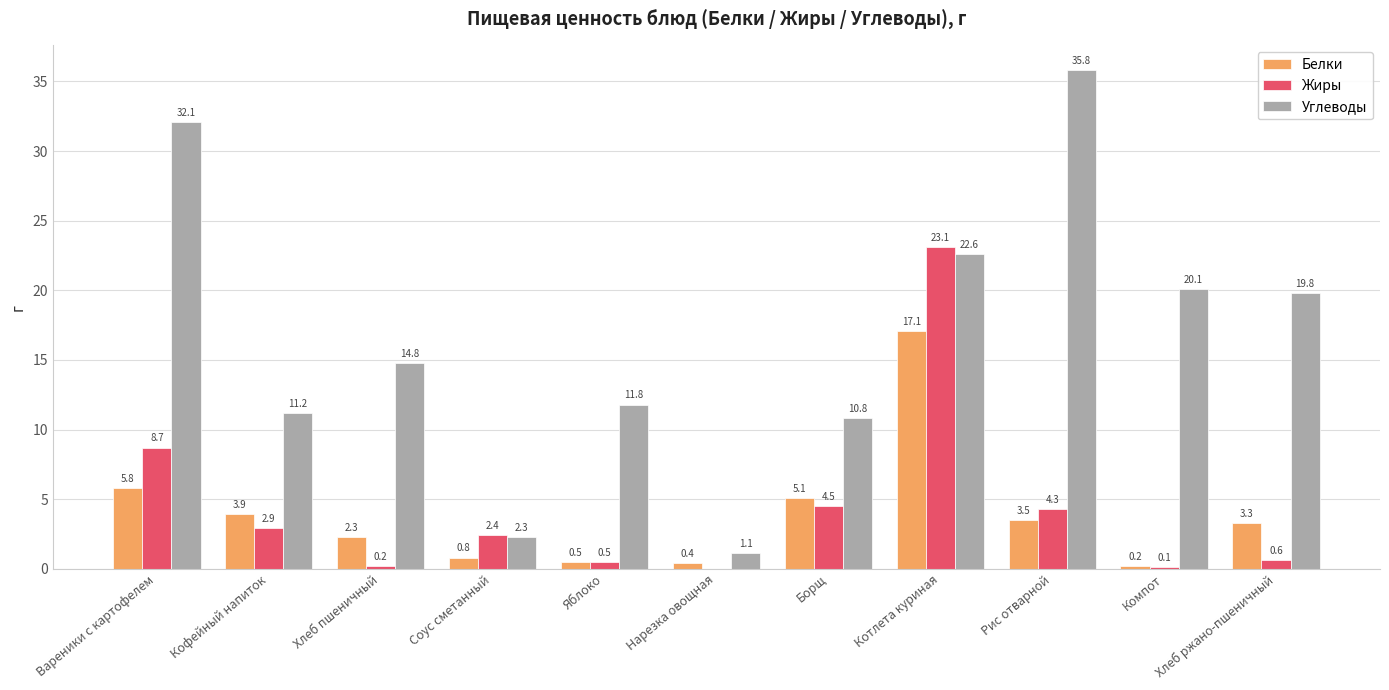

Which series has the largest total across all categories?

Углеводы